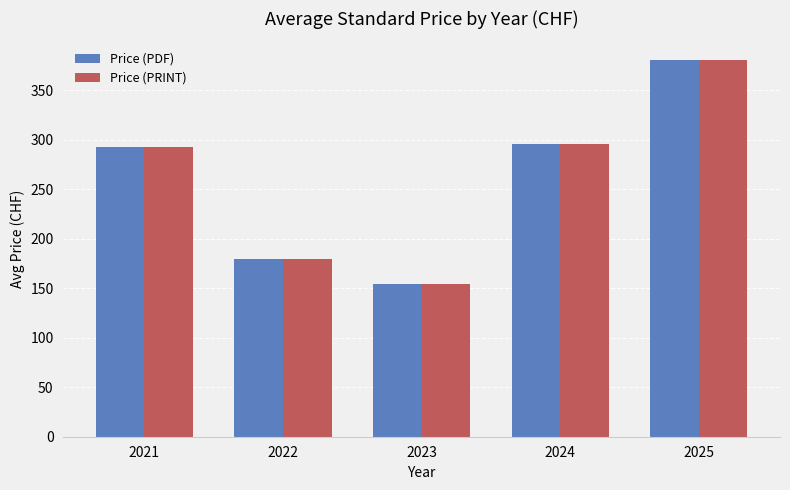

What is the value of the Price (PDF) bar at the 5th from the left?

380.4